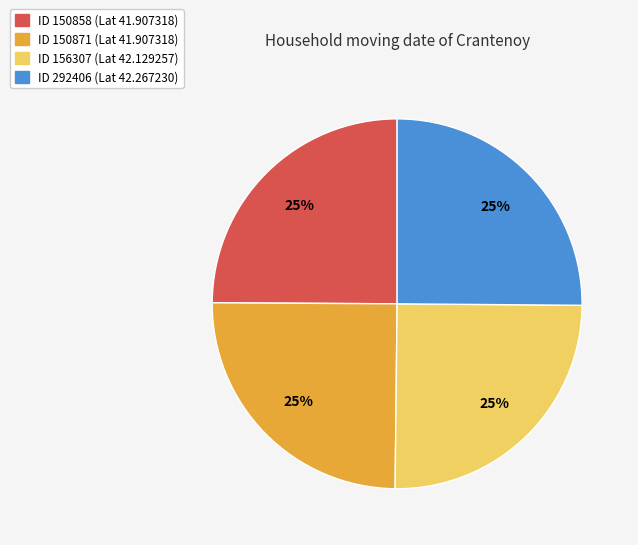

Is there a majority slice in this chart?

No